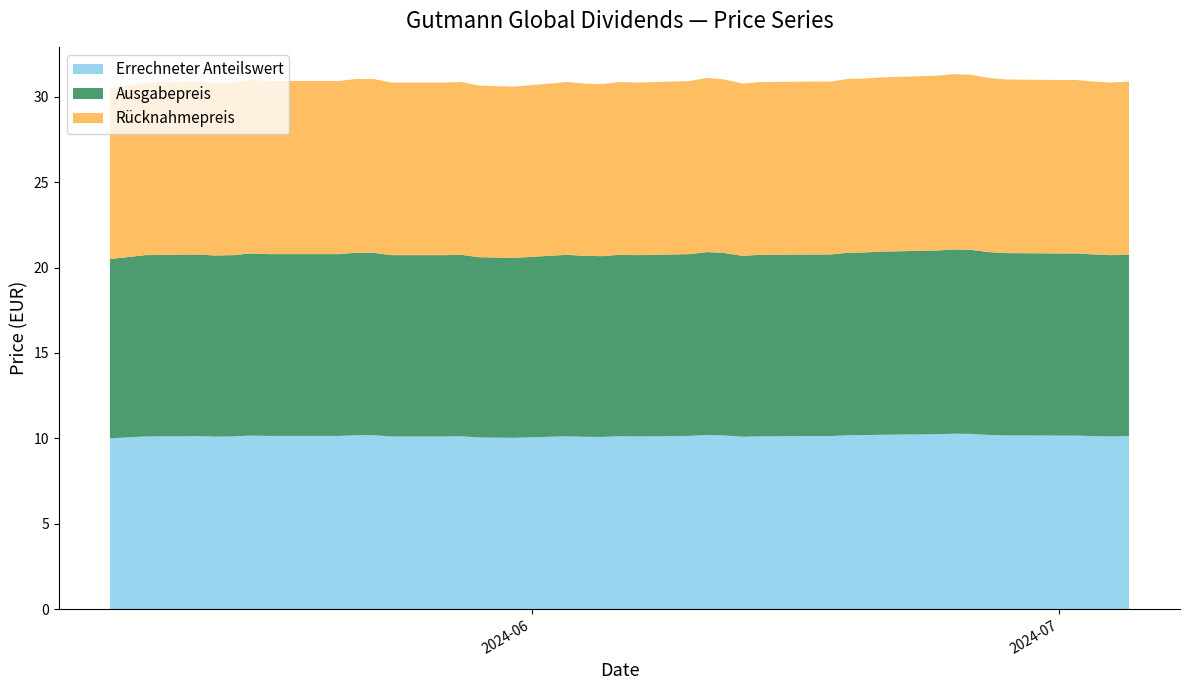

Reading right to left, list all the values displayed in this chart.

Errechneter Anteilswert: 2024-07-05=10.1	2024-07-04=10.1	2024-07-03=10.1	2024-07-02=10.2	2024-07-01=10.2	2024-06-28=10.2	2024-06-27=10.2	2024-06-26=10.3	2024-06-25=10.3	2024-06-24=10.2	2024-06-21=10.2	2024-06-20=10.2	2024-06-19=10.2	2024-06-18=10.1	2024-06-17=10.1	2024-06-14=10.1	2024-06-13=10.1	2024-06-12=10.2	2024-06-11=10.2	2024-06-10=10.1	2024-06-07=10.1	2024-06-06=10.1	2024-06-05=10.1	2024-06-04=10.1	2024-06-03=10.1	2024-05-31=10.0	2024-05-29=10.1	2024-05-28=10.1	2024-05-27=10.1	2024-05-24=10.1	2024-05-23=10.2	2024-05-22=10.2	2024-05-21=10.1	2024-05-17=10.1	2024-05-16=10.2	2024-05-15=10.1	2024-05-14=10.1	2024-05-13=10.1	2024-05-10=10.1	2024-05-08=10.0
Ausgabepreis: 2024-07-05=10.6	2024-07-04=10.6	2024-07-03=10.6	2024-07-02=10.7	2024-07-01=10.7	2024-06-28=10.7	2024-06-27=10.7	2024-06-26=10.8	2024-06-25=10.8	2024-06-24=10.8	2024-06-21=10.7	2024-06-20=10.7	2024-06-19=10.7	2024-06-18=10.6	2024-06-17=10.6	2024-06-14=10.6	2024-06-13=10.6	2024-06-12=10.7	2024-06-11=10.7	2024-06-10=10.7	2024-06-07=10.6	2024-06-06=10.6	2024-06-05=10.6	2024-06-04=10.6	2024-06-03=10.6	2024-05-31=10.5	2024-05-29=10.6	2024-05-28=10.6	2024-05-27=10.6	2024-05-24=10.6	2024-05-23=10.7	2024-05-22=10.7	2024-05-21=10.7	2024-05-17=10.7	2024-05-16=10.7	2024-05-15=10.6	2024-05-14=10.6	2024-05-13=10.6	2024-05-10=10.6	2024-05-08=10.5
Rücknahmepreis: 2024-07-05=10.1	2024-07-04=10.1	2024-07-03=10.1	2024-07-02=10.2	2024-07-01=10.2	2024-06-28=10.2	2024-06-27=10.2	2024-06-26=10.3	2024-06-25=10.3	2024-06-24=10.2	2024-06-21=10.2	2024-06-20=10.2	2024-06-19=10.2	2024-06-18=10.1	2024-06-17=10.1	2024-06-14=10.1	2024-06-13=10.1	2024-06-12=10.2	2024-06-11=10.2	2024-06-10=10.1	2024-06-07=10.1	2024-06-06=10.1	2024-06-05=10.1	2024-06-04=10.1	2024-06-03=10.1	2024-05-31=10.0	2024-05-29=10.1	2024-05-28=10.1	2024-05-27=10.1	2024-05-24=10.1	2024-05-23=10.2	2024-05-22=10.2	2024-05-21=10.1	2024-05-17=10.1	2024-05-16=10.2	2024-05-15=10.1	2024-05-14=10.1	2024-05-13=10.1	2024-05-10=10.1	2024-05-08=10.0